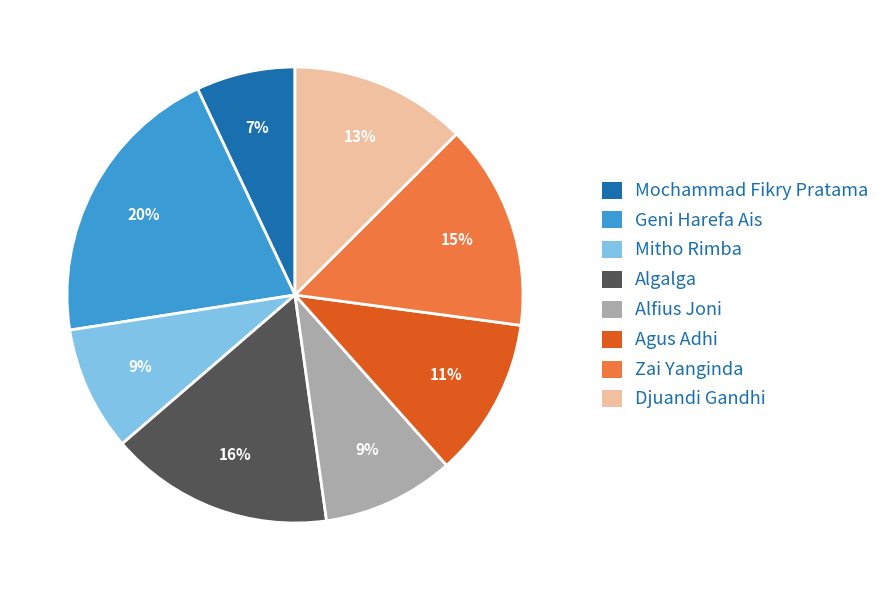

To the nearest percent, what is the difference between the Djuandi Gandhi and Algalga slice percentages?

3%